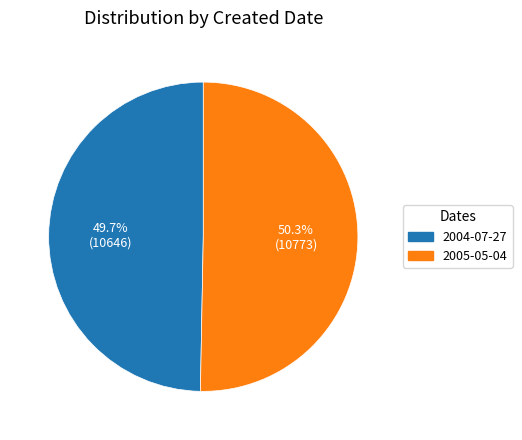

Is 2005-05-04 the majority of the pie?

Yes